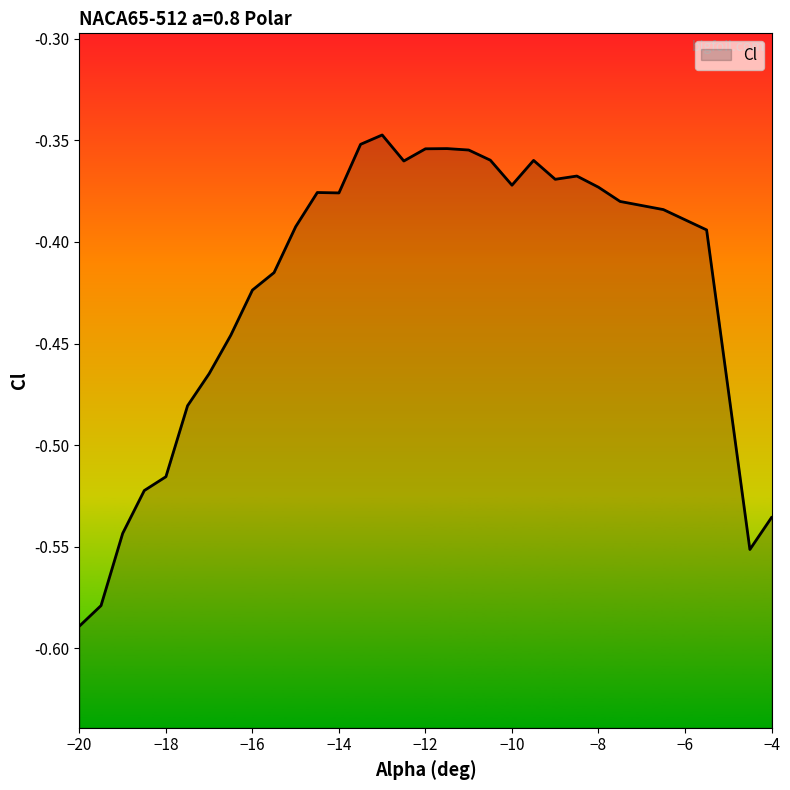

What is the difference between the second highest and second lowest values?

0.2